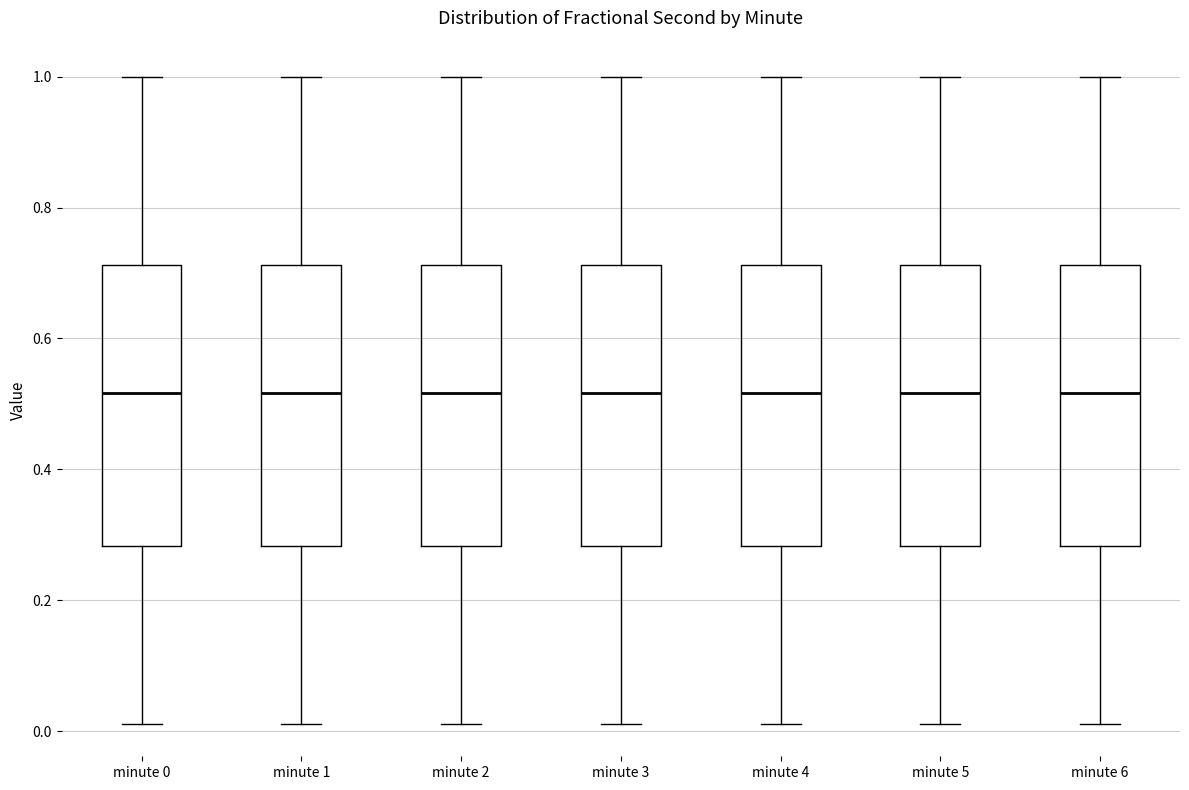

Reading left to right, transcribe this box plot: for each box, give where its median line is, the range the box spans, and where its two whiskers end, as read against the y-axis. The values are not printed on the chart, so give them approximately, as read against the axis.

minute 0: median 0.52, box 0.28 to 0.72, whiskers 0.02 to 1.00
minute 1: median 0.52, box 0.28 to 0.72, whiskers 0.02 to 1.00
minute 2: median 0.52, box 0.28 to 0.72, whiskers 0.02 to 1.00
minute 3: median 0.52, box 0.28 to 0.72, whiskers 0.02 to 1.00
minute 4: median 0.52, box 0.28 to 0.72, whiskers 0.02 to 1.00
minute 5: median 0.52, box 0.28 to 0.72, whiskers 0.02 to 1.00
minute 6: median 0.52, box 0.28 to 0.72, whiskers 0.02 to 1.00